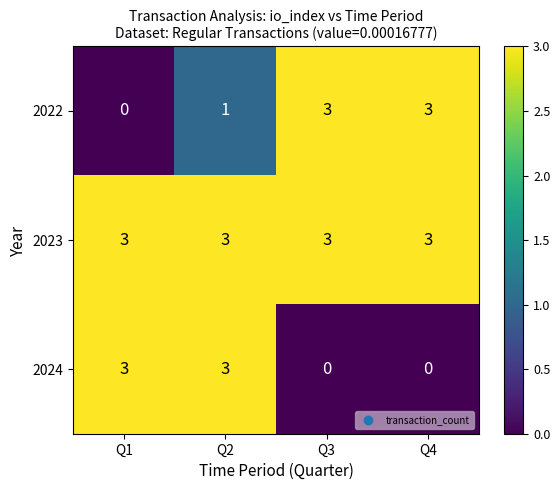

Reading left to right, transcribe all the data shown in this chart.

2022: 0	1	3	3
2023: 3	3	3	3
2024: 3	3	0	0